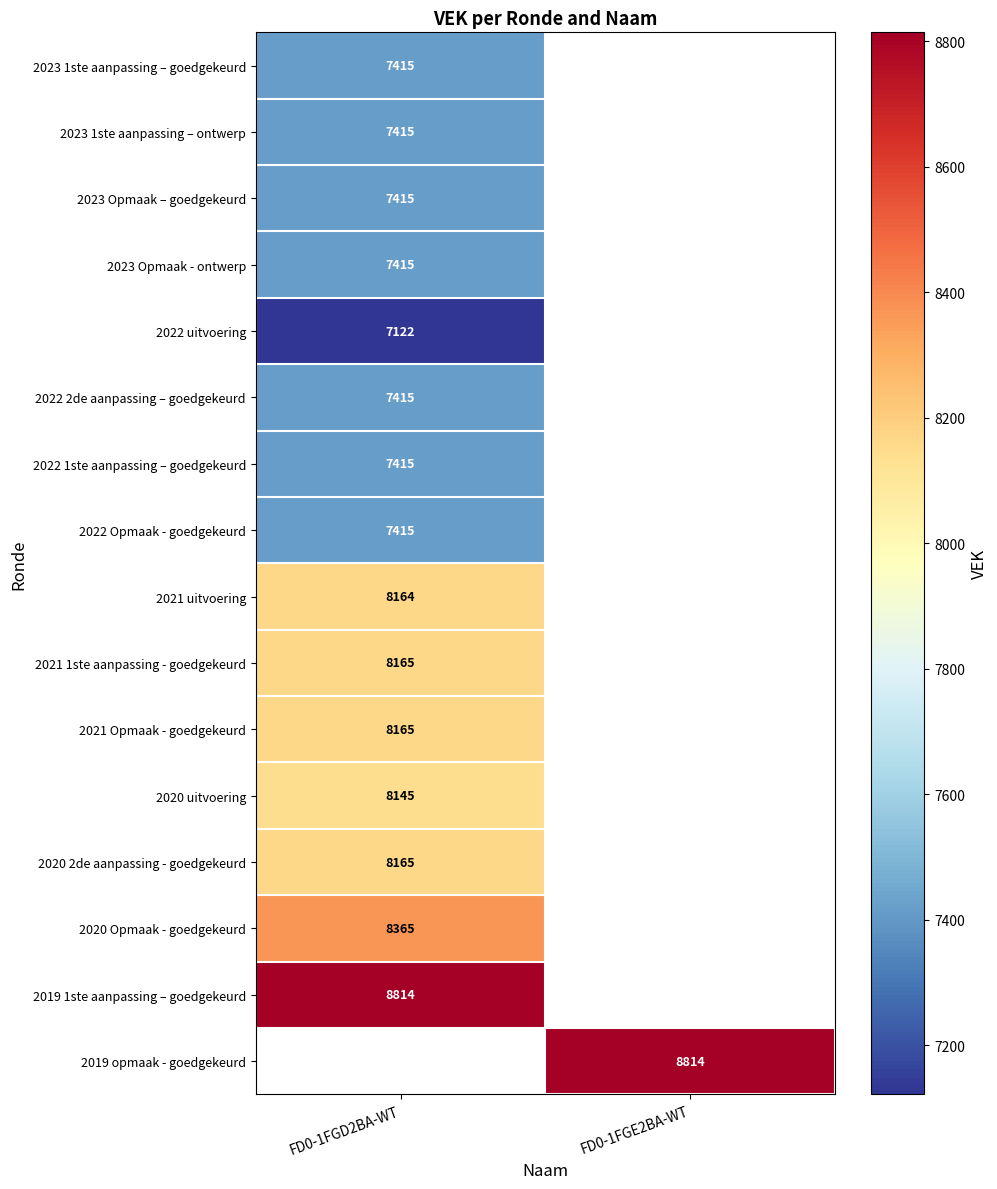

The 2023 1ste aanpassing – goedgekeurd series shows 7415 at FD0-1FGD2BA-WT. True or false?

True